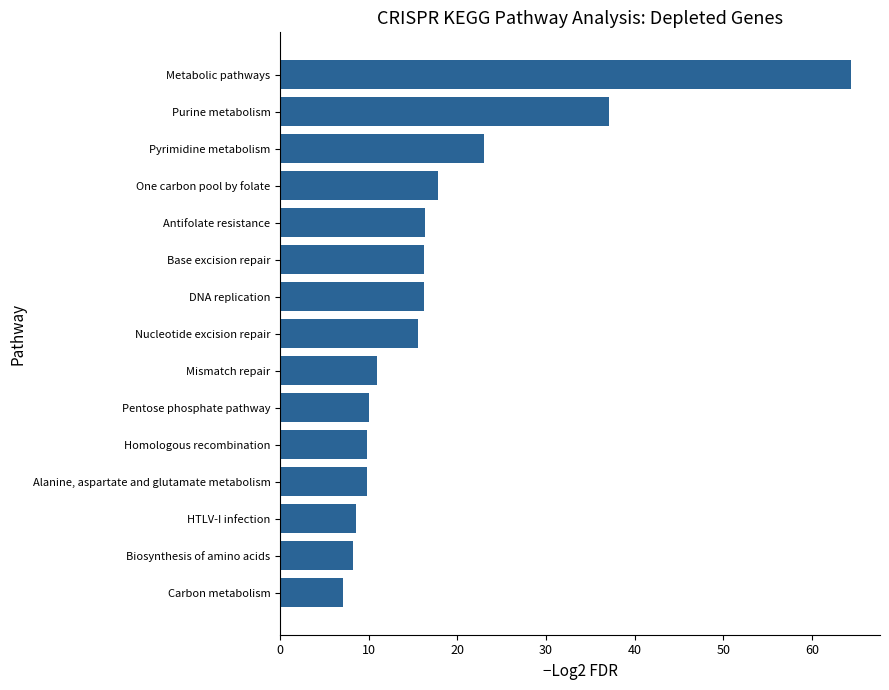

What is the smallest value displayed?

7.0